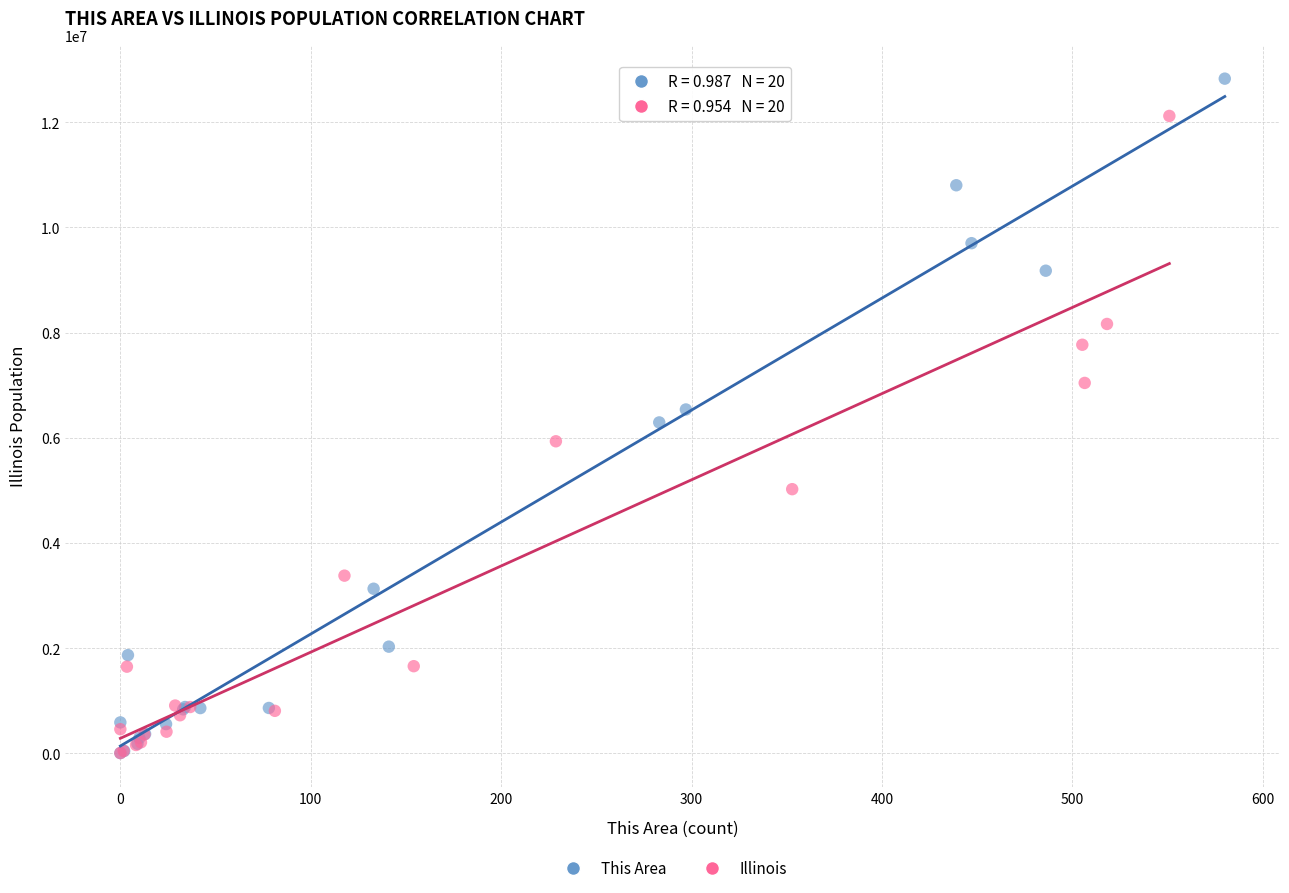

Which series reaches the maximum Y coordinate?

This Area